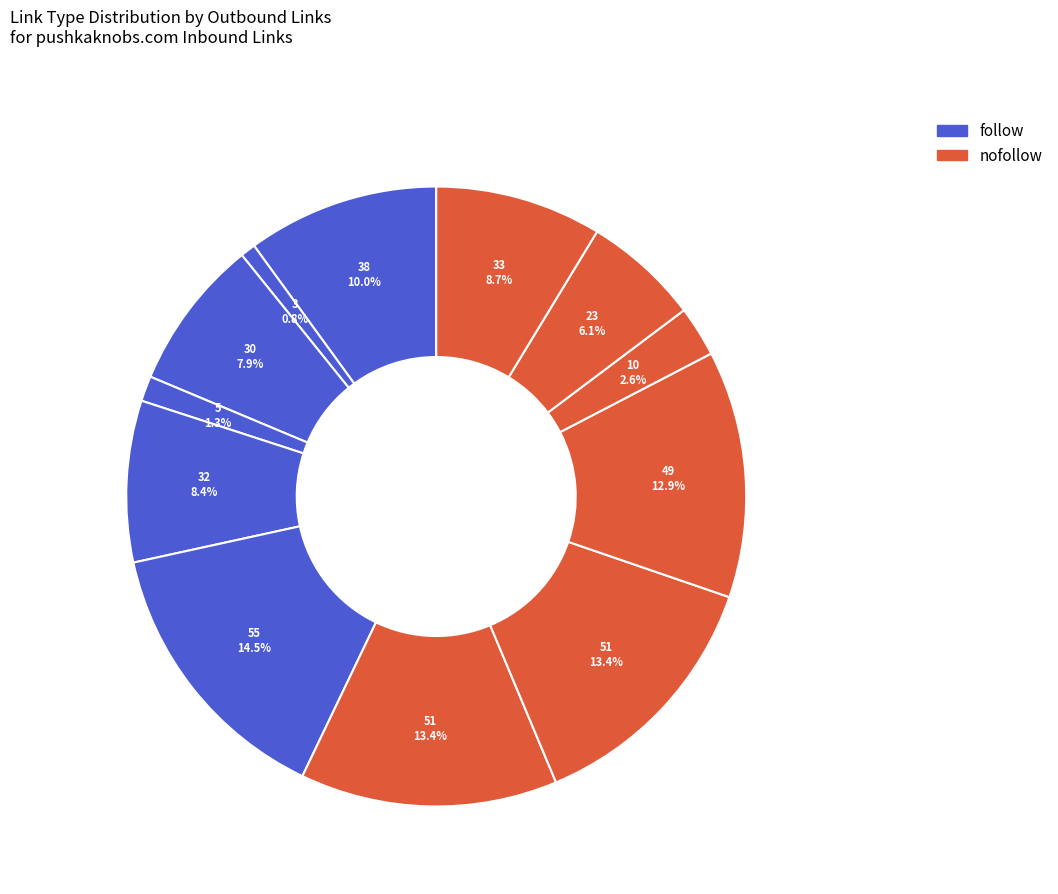

How many segments does this pie chart have?

12